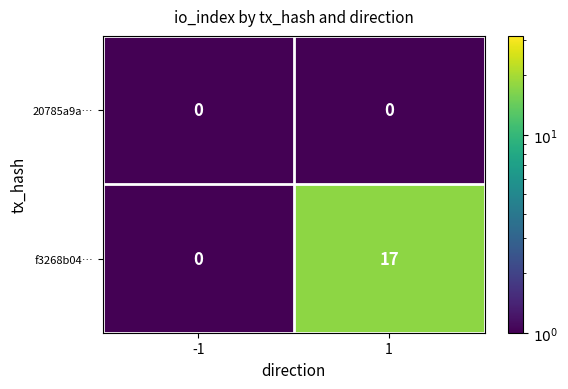

What is the greatest value displayed?

17